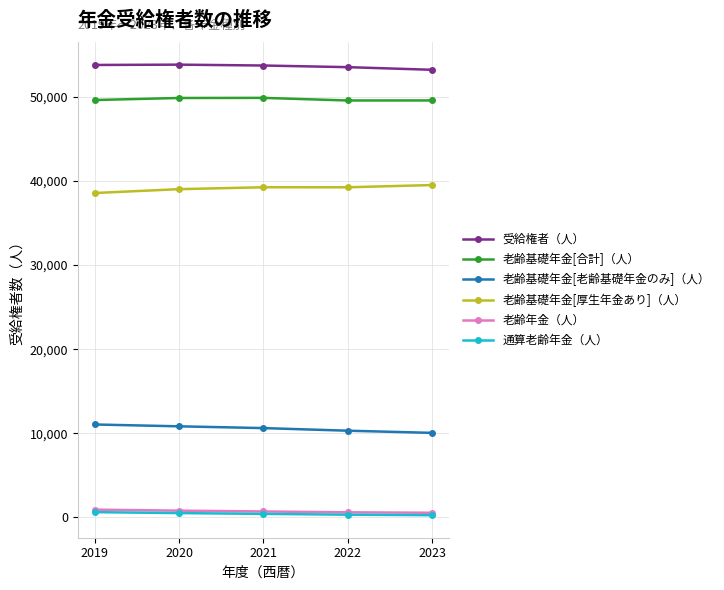

Is the value of 老齢基礎年金[厚生年金あり]（人） at 2019 greater than the value of 老齢年金（人） at 2020?

Yes